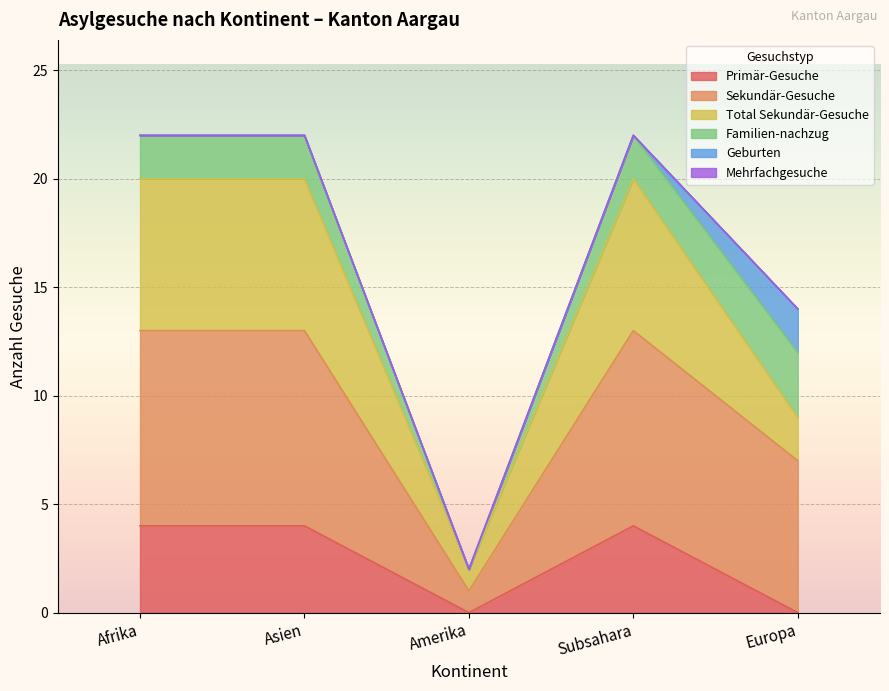

Which series changed the most between Afrika and Asien?

Primär-Gesuche